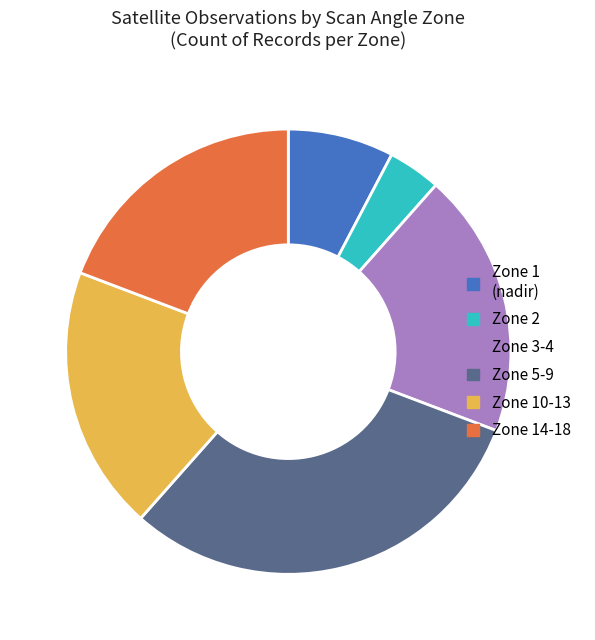

Is it true that Zone 5-9 is 31% of the pie?

True